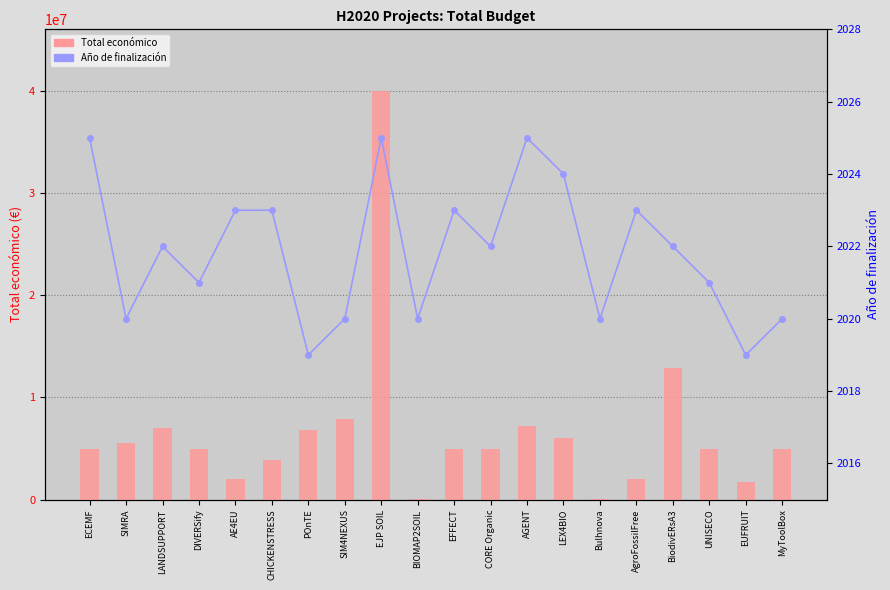

The Total económico series shows 5999968 at LEX4BIO. True or false?

True